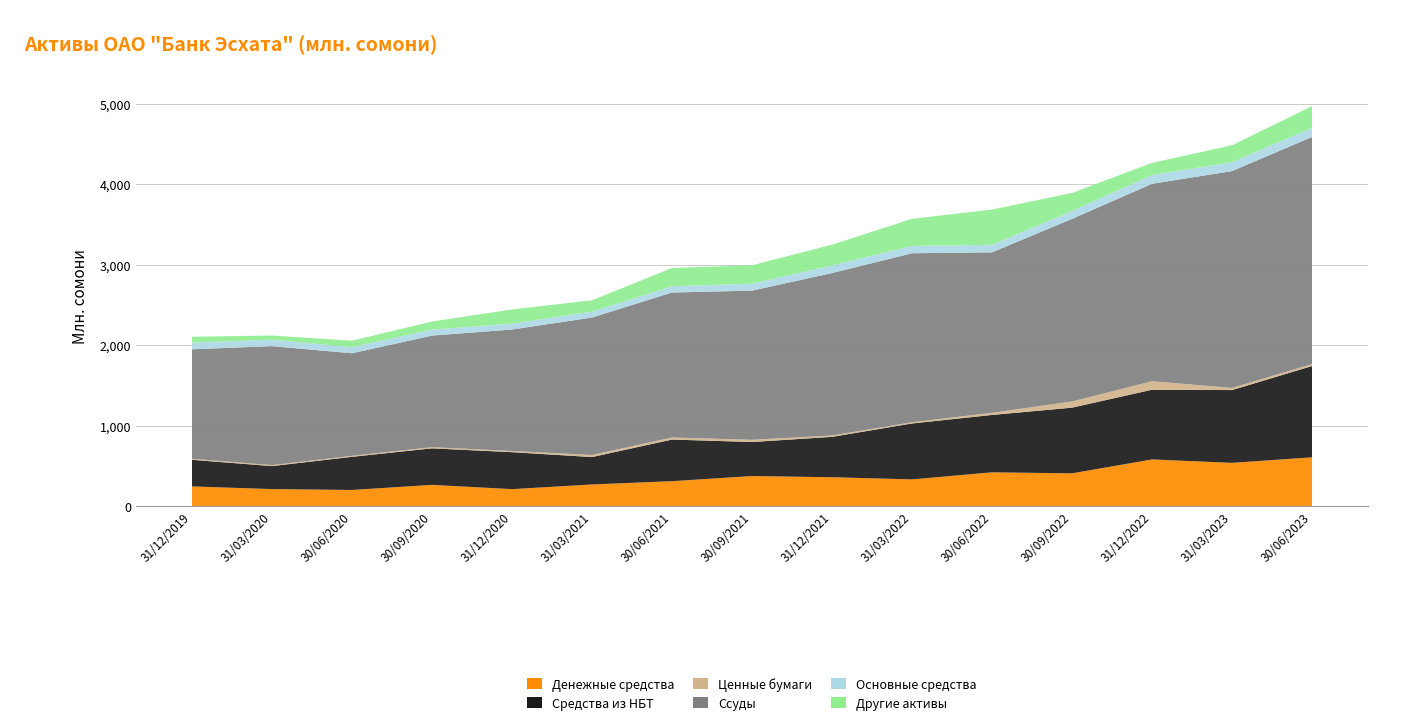

Reading left to right, transcribe all the data shown in this chart.

Денежные средства: 31/12/2019=245.9	31/03/2020=212.7	30/06/2020=201.6	30/09/2020=265.2	31/12/2020=212.1	31/03/2021=270.0	30/06/2021=311.0	30/09/2021=374.8	31/12/2021=359.9	31/03/2022=333.2	30/06/2022=420.9	30/09/2022=408.3	31/12/2022=581.0	31/03/2023=538.6	30/06/2023=607.2
Средства из НБТ: 31/12/2019=330.6	31/03/2020=285.8	30/06/2020=412.0	30/09/2020=453.8	31/12/2020=459.3	31/03/2021=340.6	30/06/2021=517.2	30/09/2021=422.7	31/12/2021=501.5	31/03/2022=694.6	30/06/2022=712.9	30/09/2022=816.0	31/12/2022=865.9	31/03/2023=904.1	30/06/2023=1133.9
Ценные бумаги: 31/12/2019=12.5	31/03/2020=12.5	30/06/2020=12.5	30/09/2020=14.7	31/12/2020=14.9	31/03/2021=25.9	30/06/2021=25.9	30/09/2021=27.8	31/12/2021=17.2	31/03/2022=15.5	30/06/2022=26.9	30/09/2022=76.9	31/12/2022=105.9	31/03/2023=26.9	30/06/2023=24.7
Ссуды: 31/12/2019=1360.4	31/03/2020=1477.9	30/06/2020=1273.8	30/09/2020=1385.8	31/12/2020=1508.9	31/03/2021=1707.6	30/06/2021=1800.7	30/09/2021=1852.7	31/12/2021=2018.2	31/03/2022=2099.2	30/06/2022=1993.1	30/09/2022=2267.8	31/12/2022=2452.7	31/03/2023=2693.3	30/06/2023=2821.4
Основные средства: 31/12/2019=82.8	31/03/2020=79.5	30/06/2020=76.4	30/09/2020=74.7	31/12/2020=72.6	31/03/2021=72.8	30/06/2021=77.9	30/09/2021=85.7	31/12/2021=94.6	31/03/2022=91.3	30/06/2022=93.3	30/09/2022=98.0	31/12/2022=108.8	31/03/2023=110.0	30/06/2023=111.8
Другие активы: 31/12/2019=72.9	31/03/2020=51.7	30/06/2020=79.9	30/09/2020=99.6	31/12/2020=176.2	31/03/2021=141.0	30/06/2021=226.8	30/09/2021=229.2	31/12/2021=257.5	31/03/2022=335.9	30/06/2022=438.2	30/09/2022=224.1	31/12/2022=150.3	31/03/2023=210.9	30/06/2023=270.0